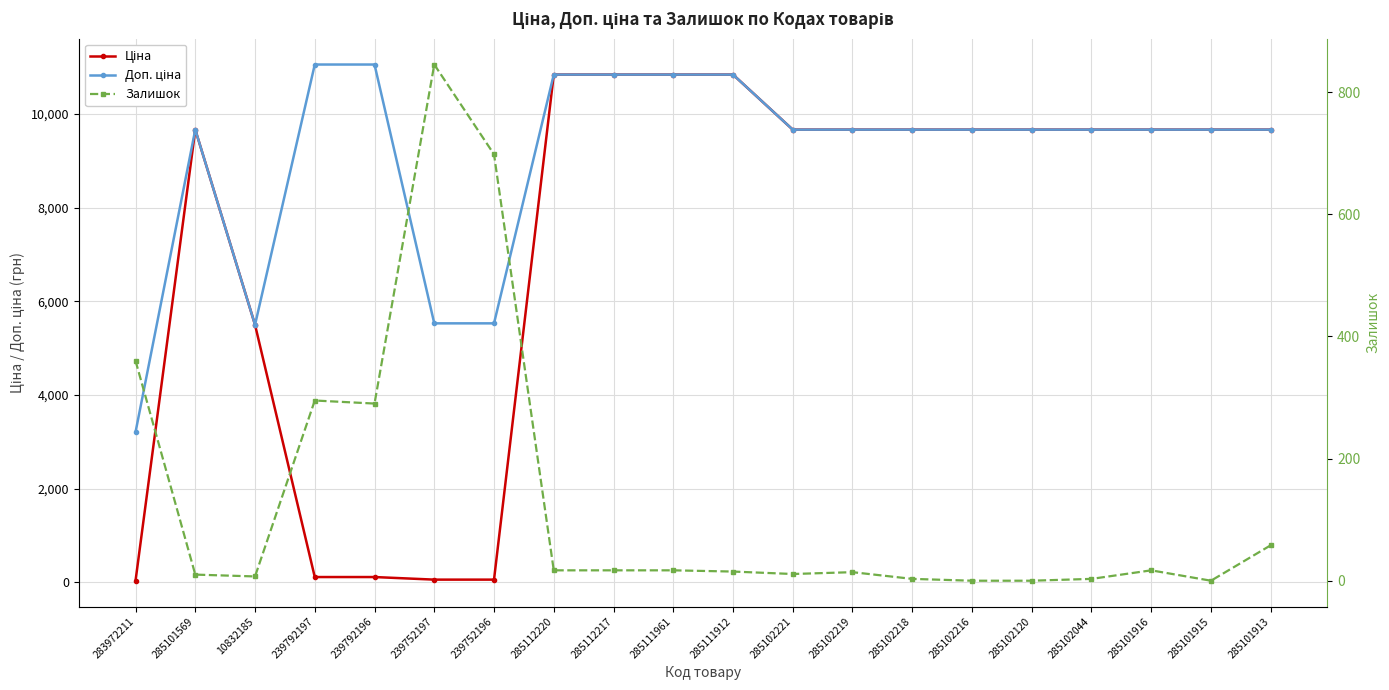

Where is Залишок nearest to the value 422?

283972211